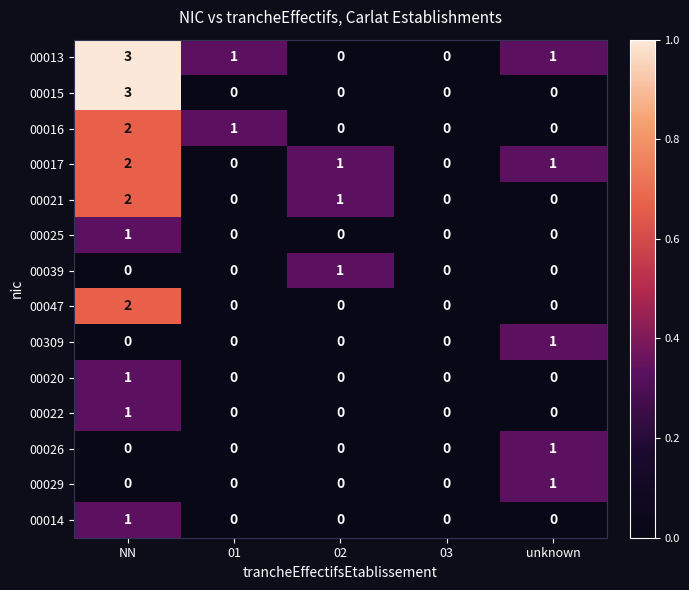

At which category is the sum across all series the highest?

NN